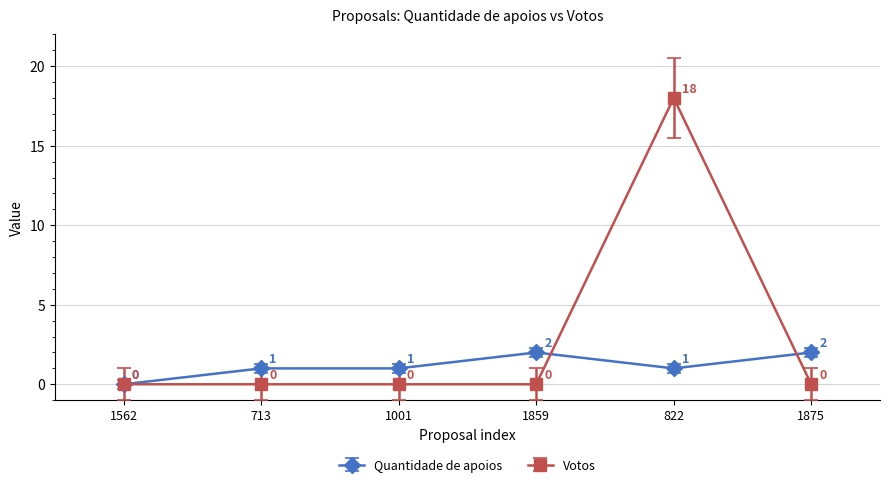

How many lines are shown in the chart?

2